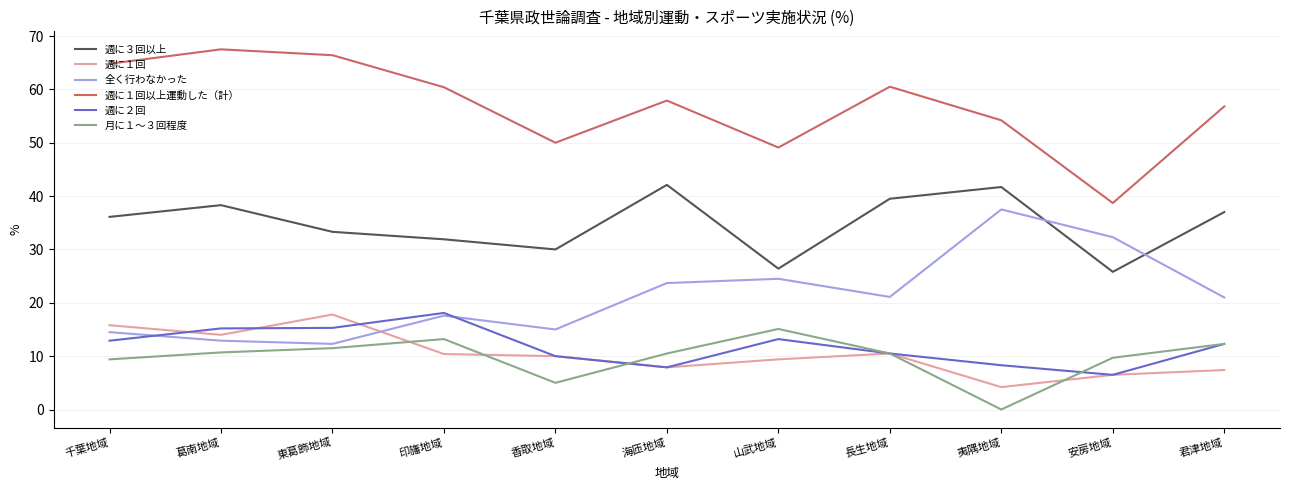

What is the spread (max minus min) of values at 千葉地域?

55.4